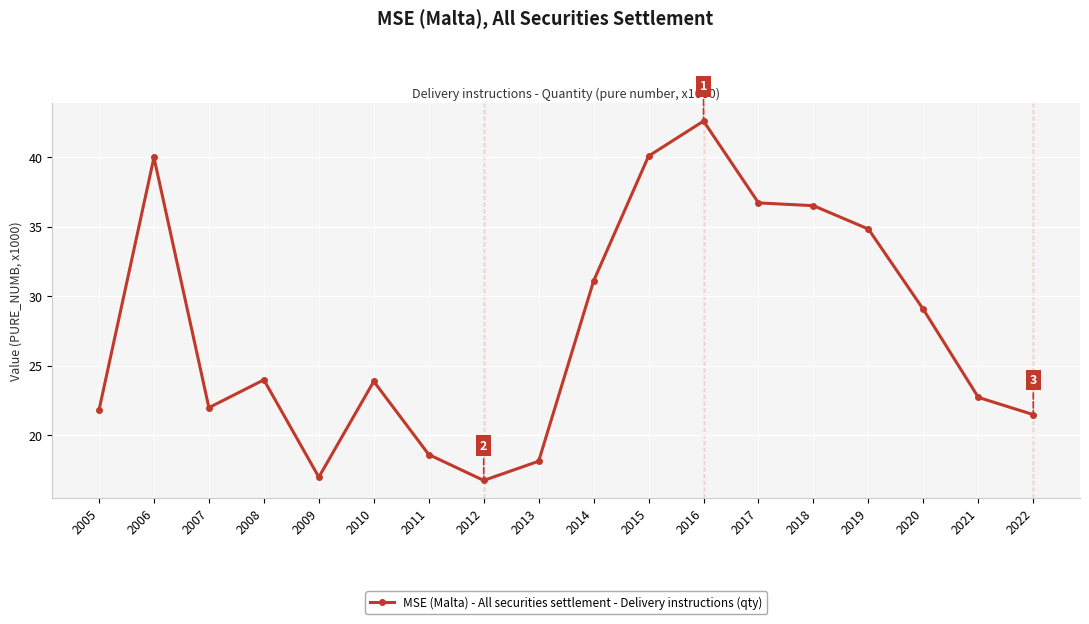

At which category does the data reach its first local peak?

2006